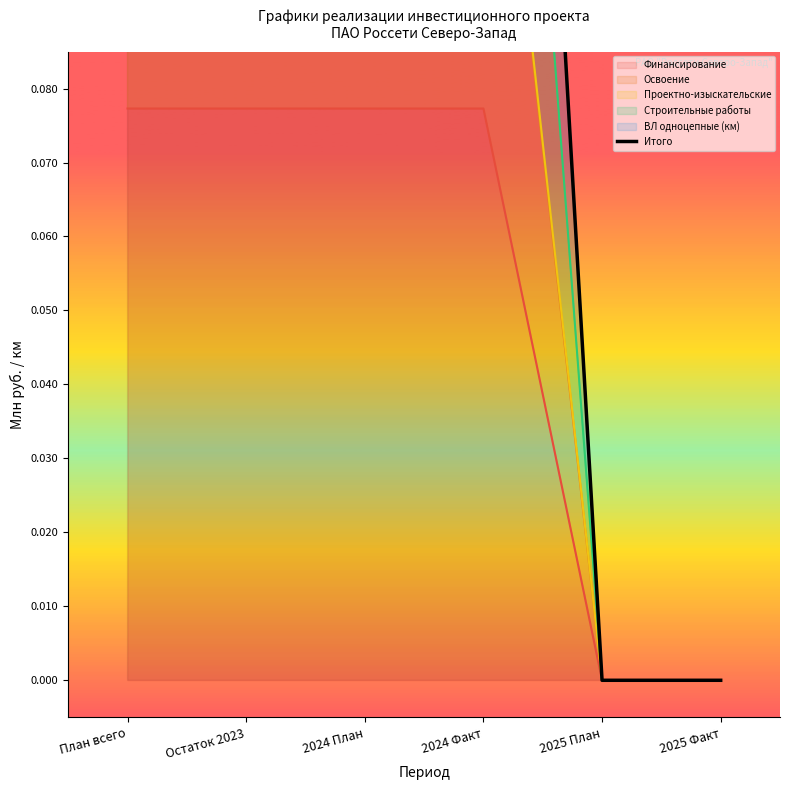

What is the value of the 4th point from the left?

0.3